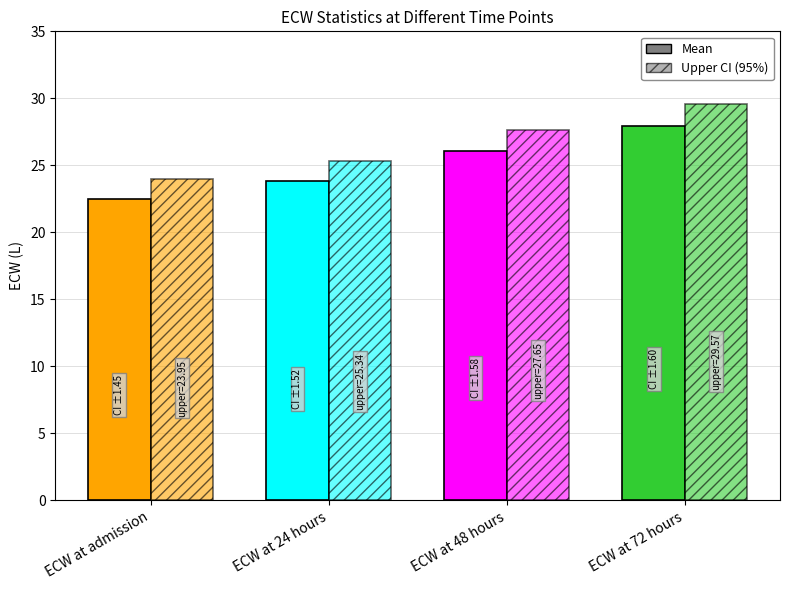

Is the value of Mean at ECW at 48 hours greater than the value of Upper CI (95%) at ECW at 48 hours?

No